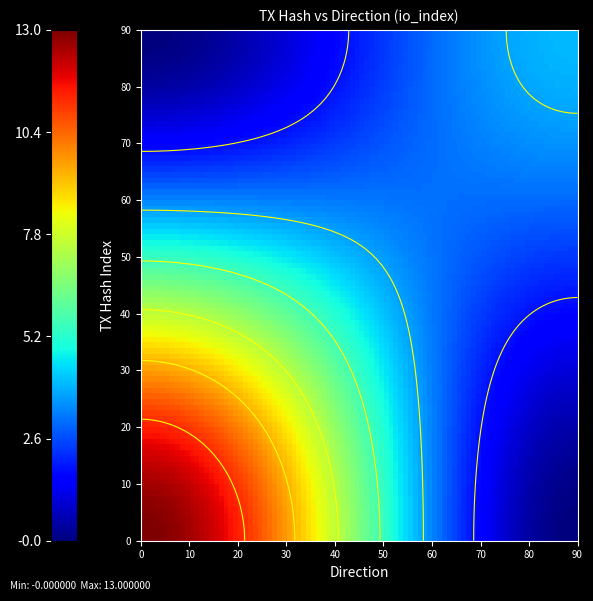

The 082e1c6eda250ce89e449fb3df9cfe985d46179 series shows 13 at io_index. True or false?

True